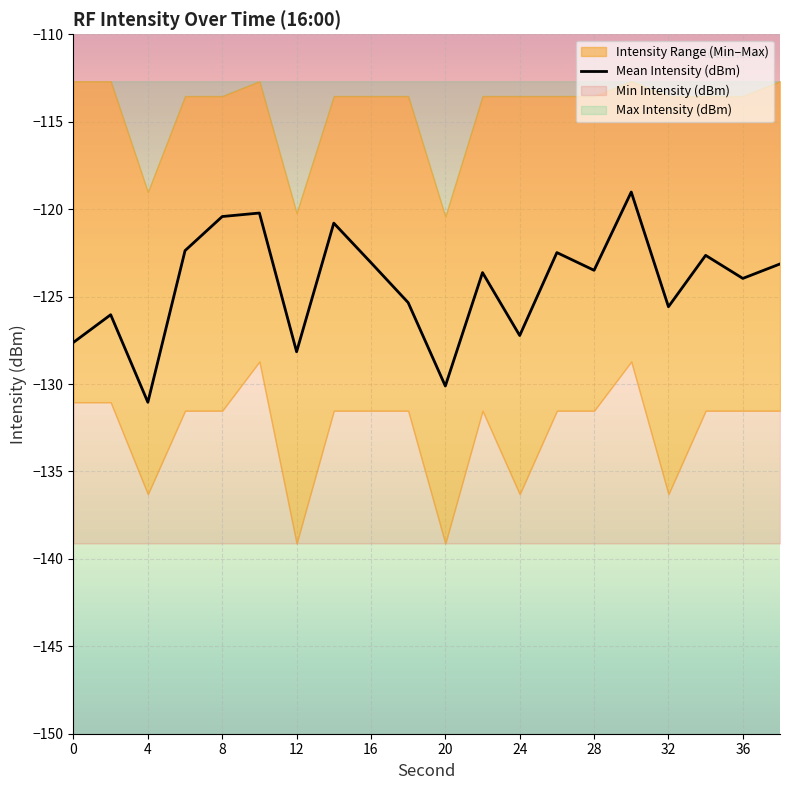

At which label does Mean Intensity (dBm) reach its minimum?

4